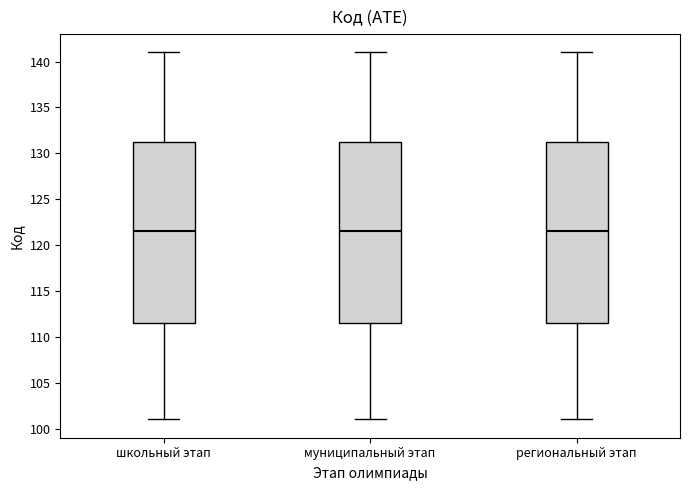

Where is the lower edge of the box for школьный этап on the y-axis? The values are not printed on the chart, so give them approximately, as read against the axis.

111.5